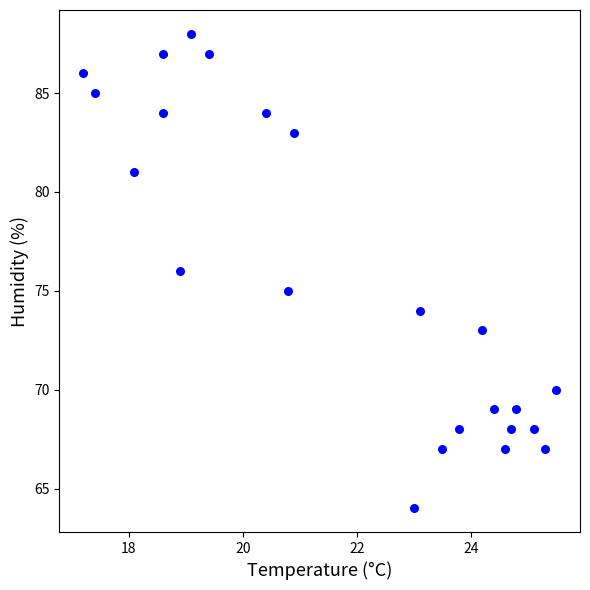

What is the range of Y values (max minus min)?

24